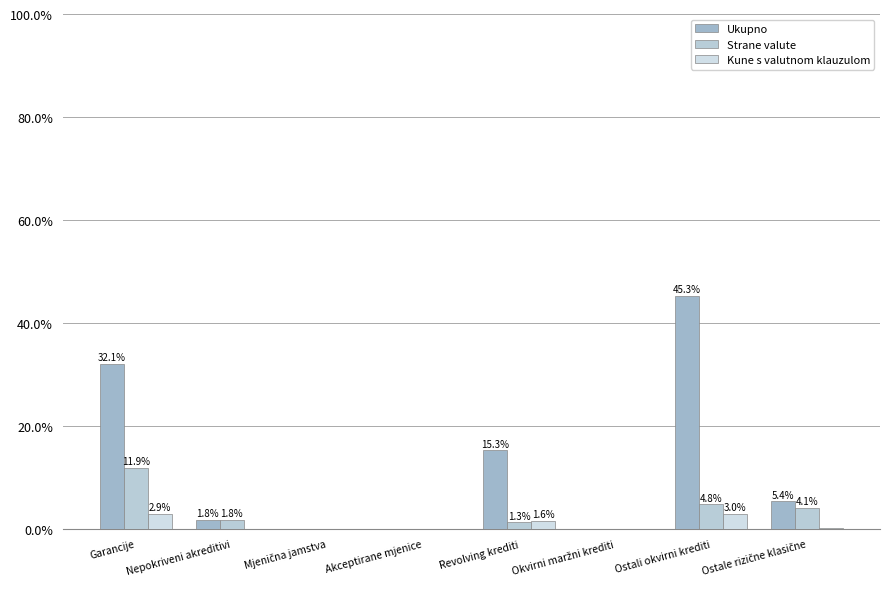

How many distinct data groups are displayed?

3